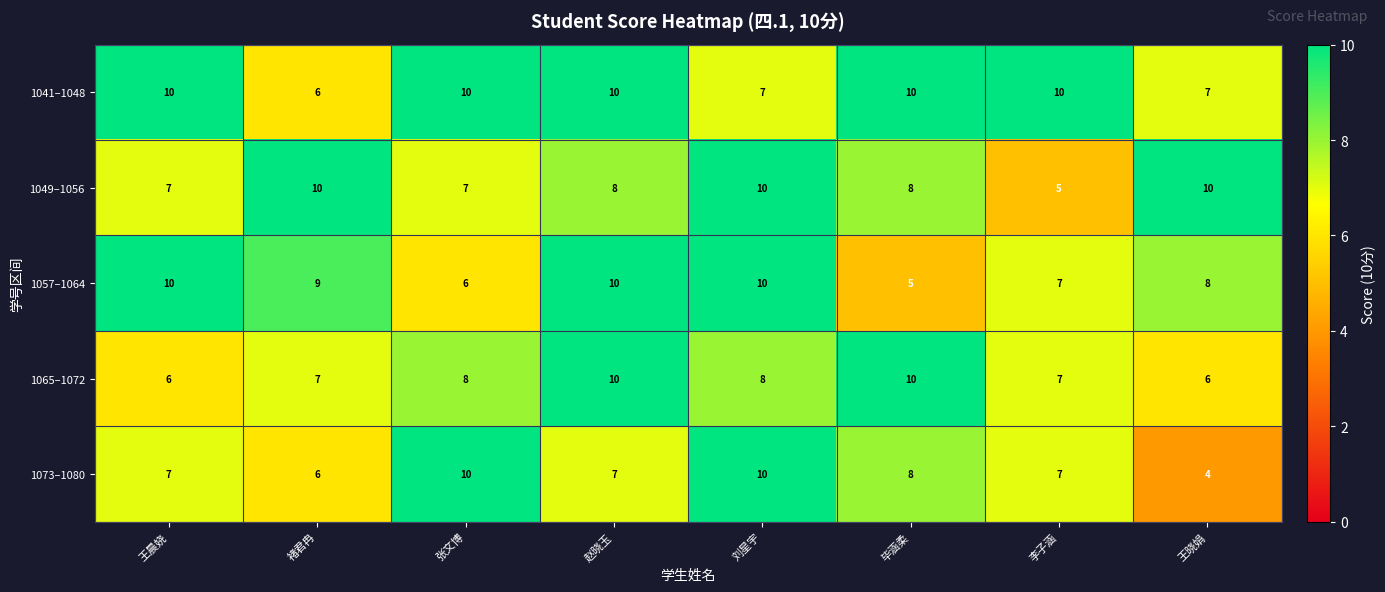

What is the highest value of the 1049–1056 series?

10